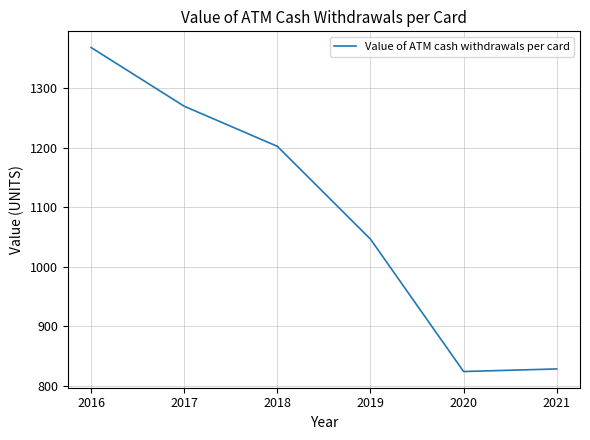

Which category has the highest value across all series?

2016